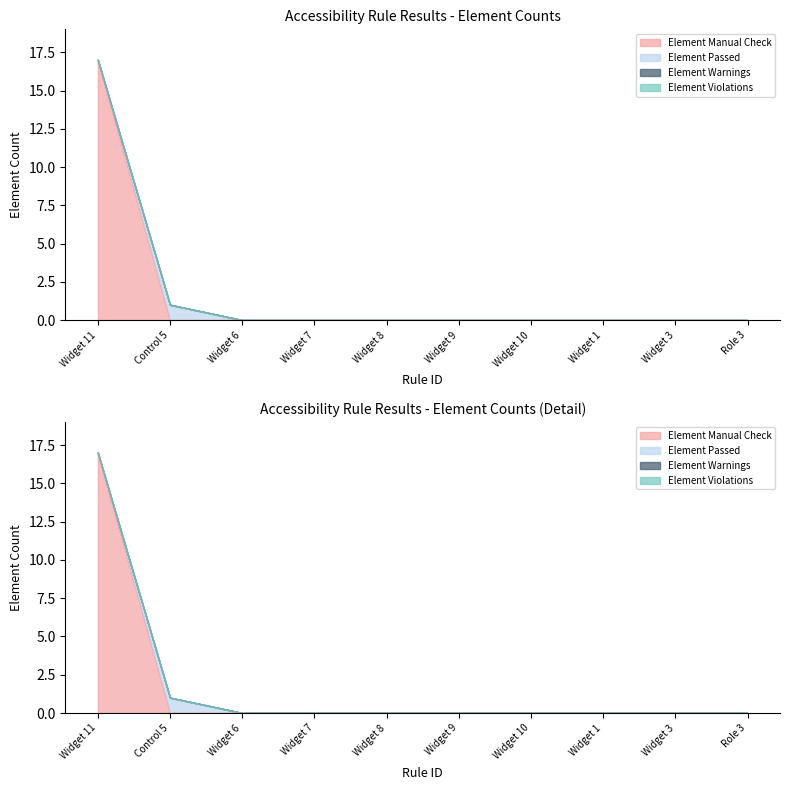

List the labels in order of Element Manual Check value, largest first.

Widget 11, Control 5, Widget 6, Widget 7, Widget 8, Widget 9, Widget 10, Widget 1, Widget 3, Role 3